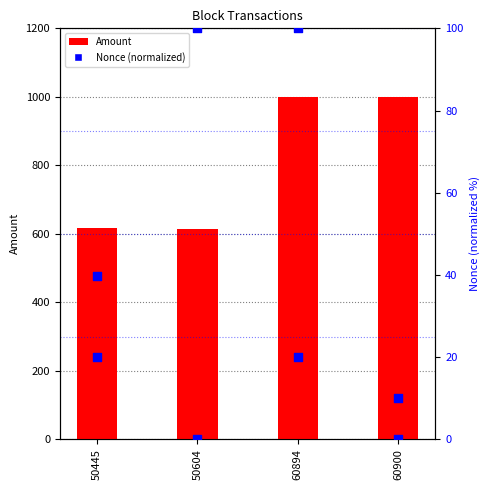

At how many categories does at least one series exceed 738?

2